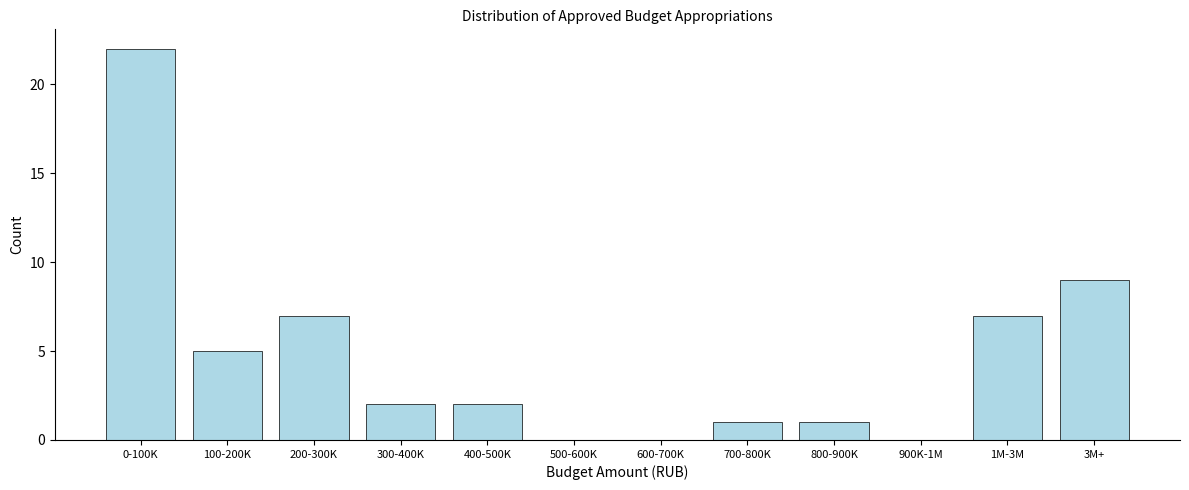

Reading left to right, extract all data points from this chart.

0-100K=22	100-200K=5	200-300K=7	300-400K=2	400-500K=2	500-600K=0	600-700K=0	700-800K=1	800-900K=1	900K-1M=0	1M-3M=7	3M+=9